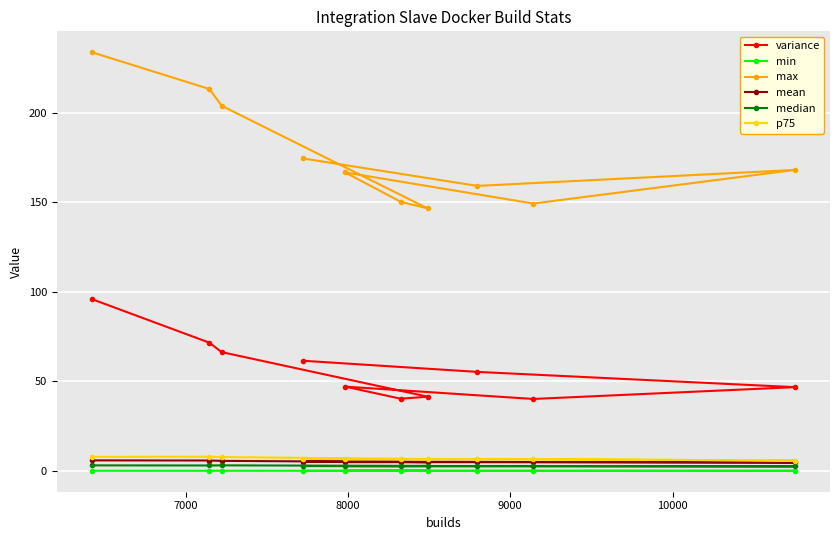

How many values in the max series are below 168?

5